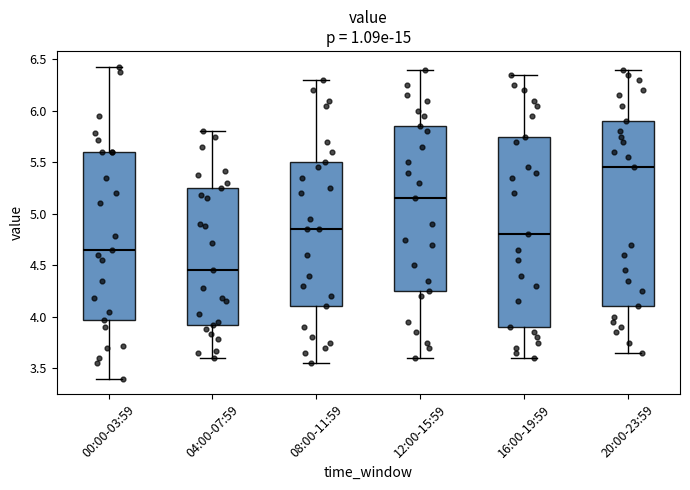

Reading left to right, read every box against the y-axis: the position of its median line, the range the box covers, and the ends of its whiskers. The values are not printed on the chart, so give them approximately, as read against the axis.

00:00-03:59: median 4.65, box 3.95 to 5.60, whiskers 3.40 to 6.45
04:00-07:59: median 4.45, box 3.90 to 5.25, whiskers 3.60 to 5.80
08:00-11:59: median 4.85, box 4.10 to 5.50, whiskers 3.55 to 6.30
12:00-15:59: median 5.15, box 4.25 to 5.85, whiskers 3.60 to 6.40
16:00-19:59: median 4.80, box 3.90 to 5.75, whiskers 3.60 to 6.35
20:00-23:59: median 5.45, box 4.10 to 5.90, whiskers 3.65 to 6.40